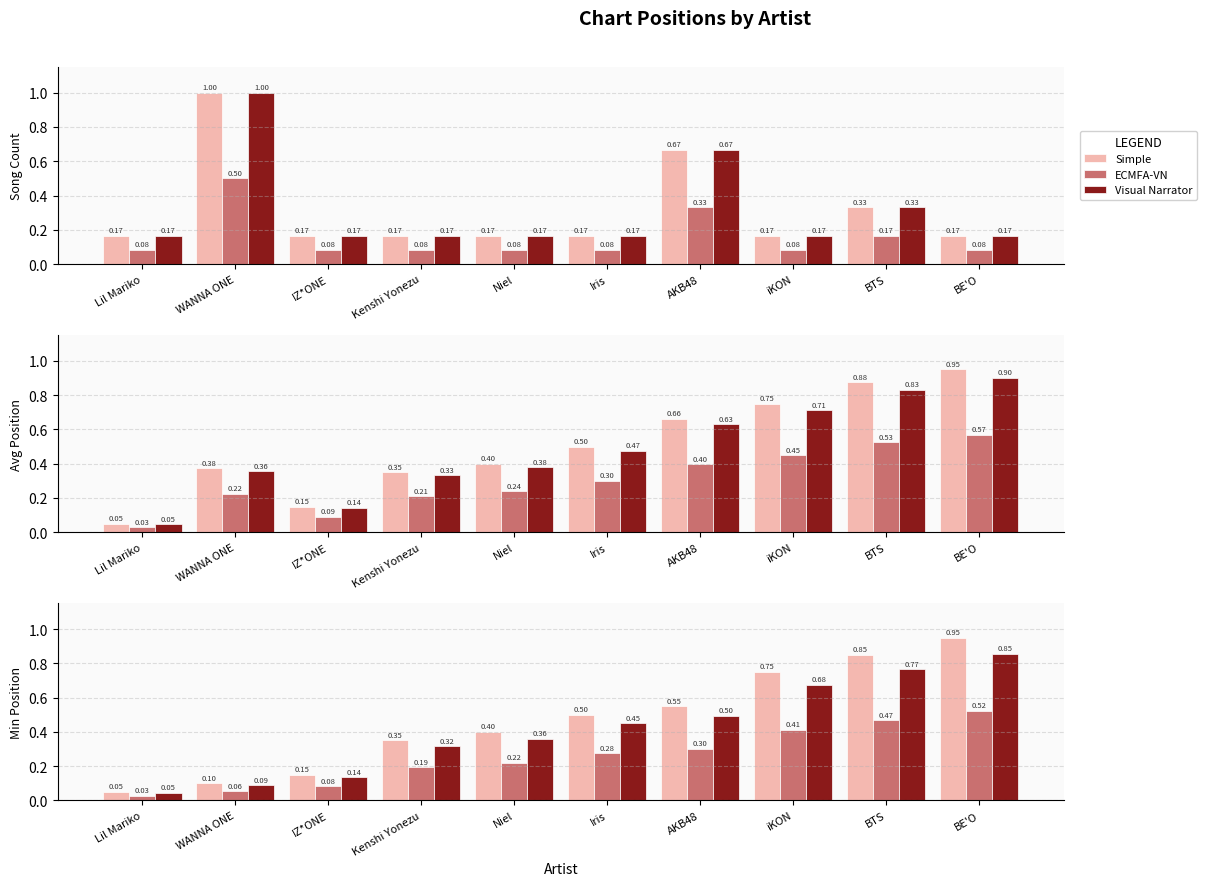

How many bars are there in each group?

3